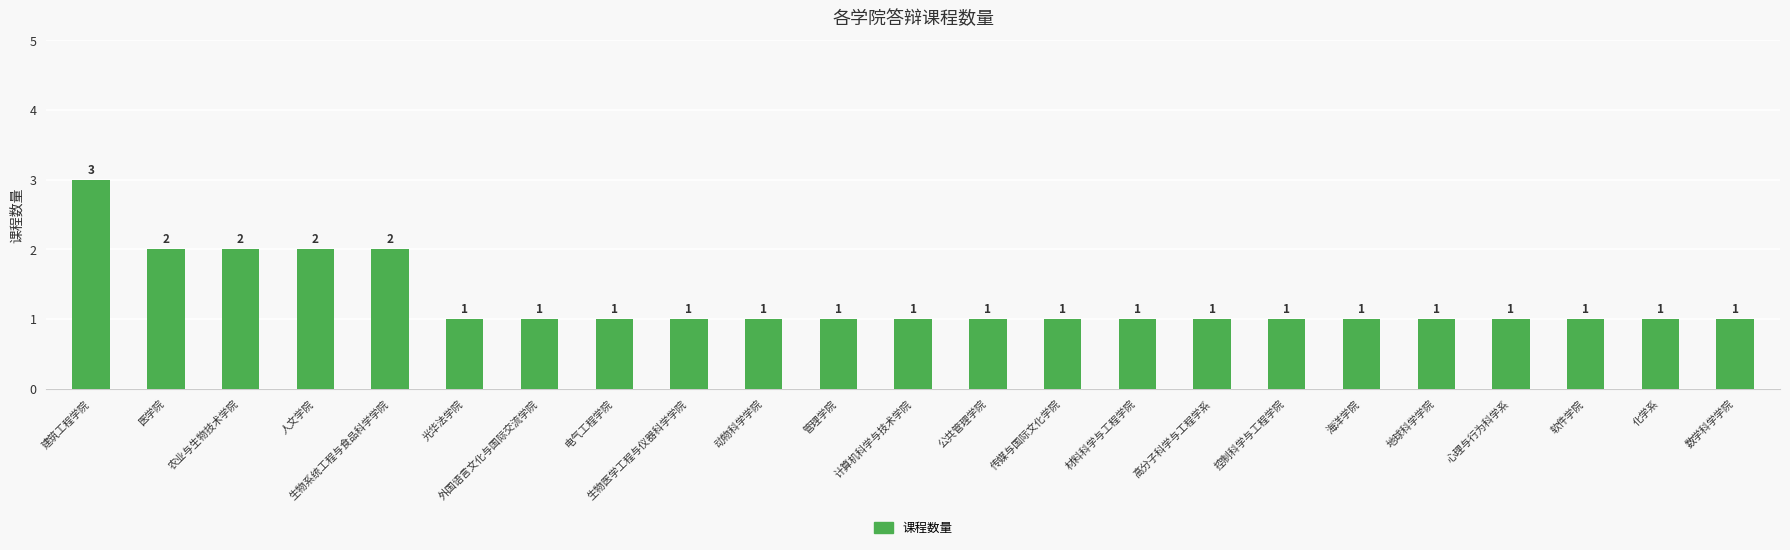

How many data points are above 1?

5